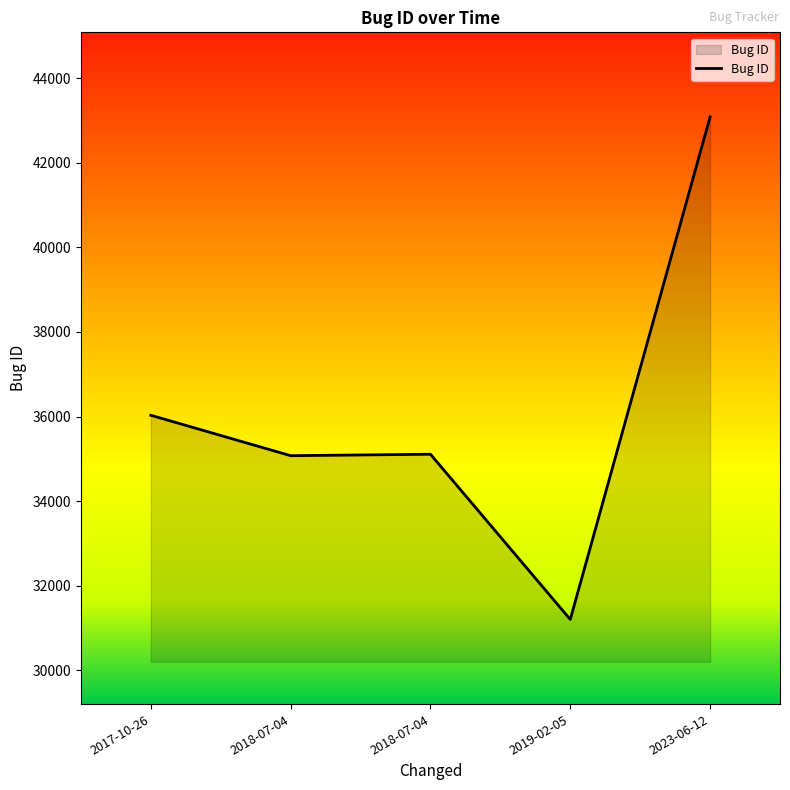

Reading left to right, transcribe all the data shown in this chart.

2017-10-26=36031	2018-07-04=35076	2018-07-04=35110	2019-02-05=31206	2023-06-12=43080